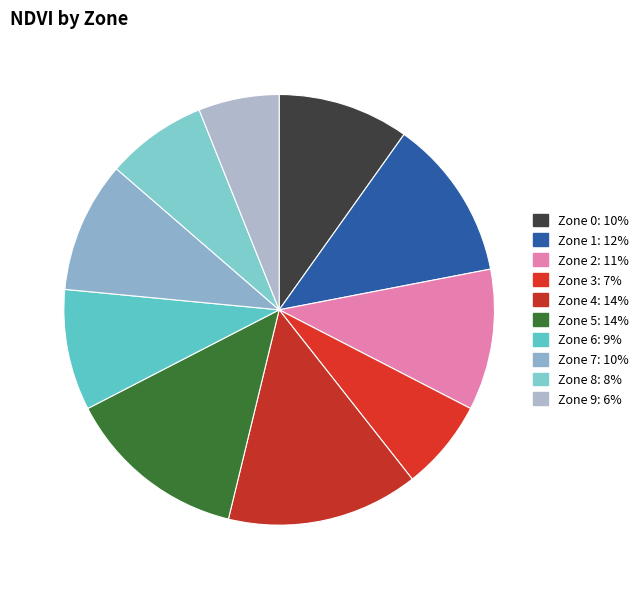

Is it true that Zone 0 is 23% of the pie?

False